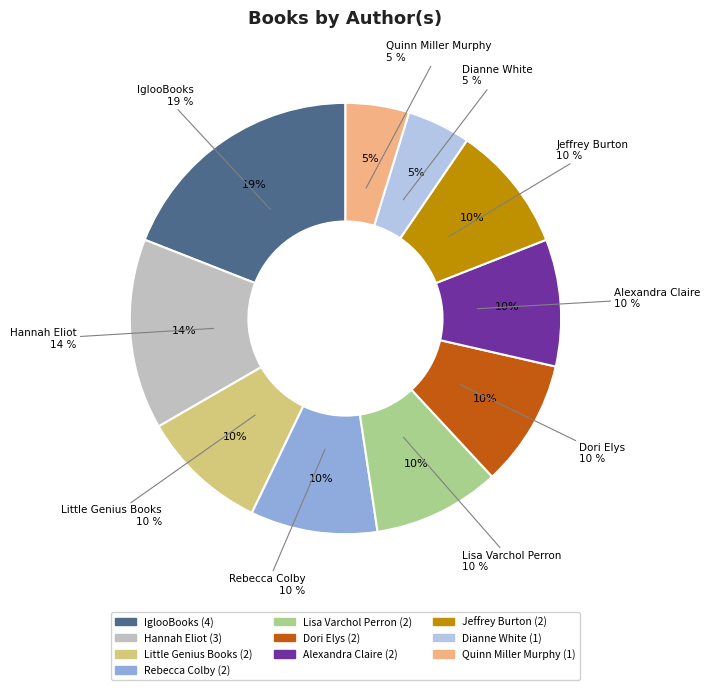

What percentage do Dianne White and Rebecca Colby together represent?

14.3%